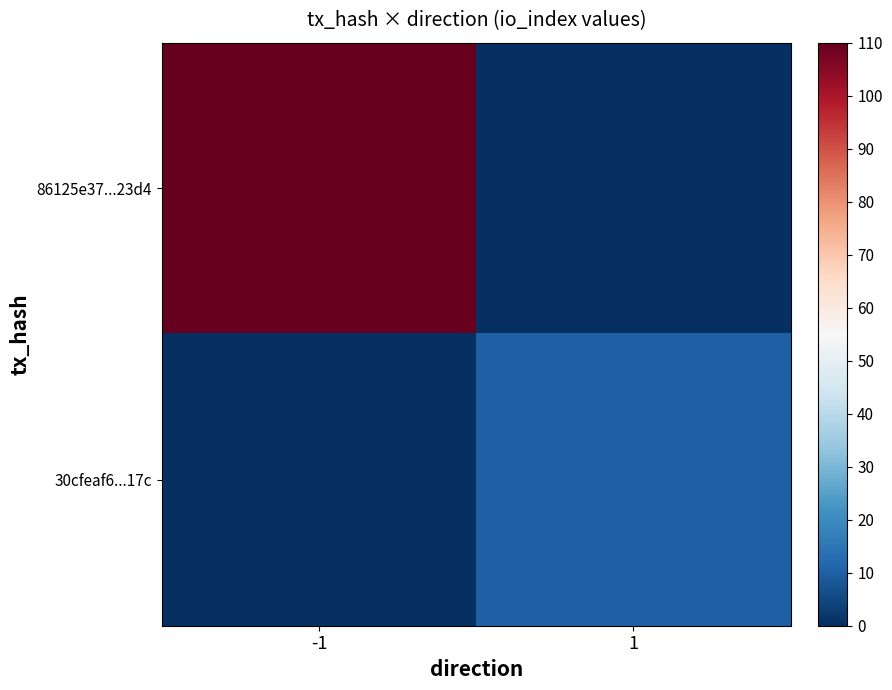

At which category is the sum across all series the highest?

-1